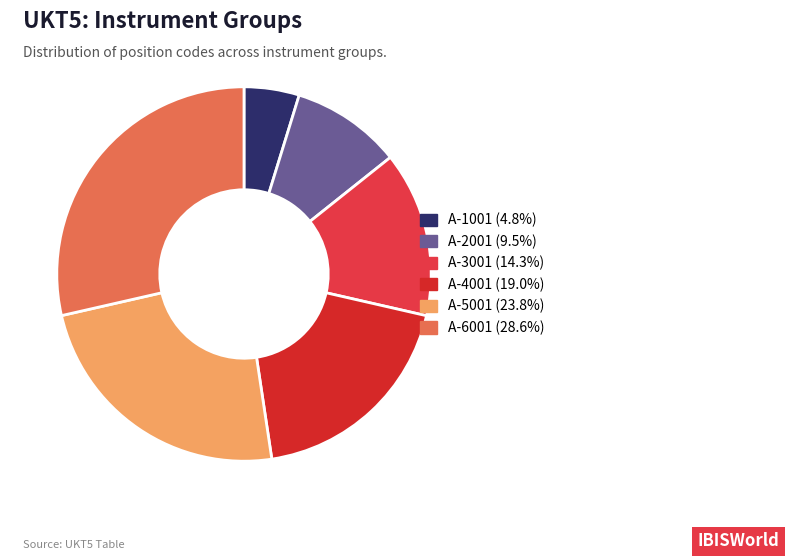

To the nearest percent, what portion does A-2001 represent?

10%